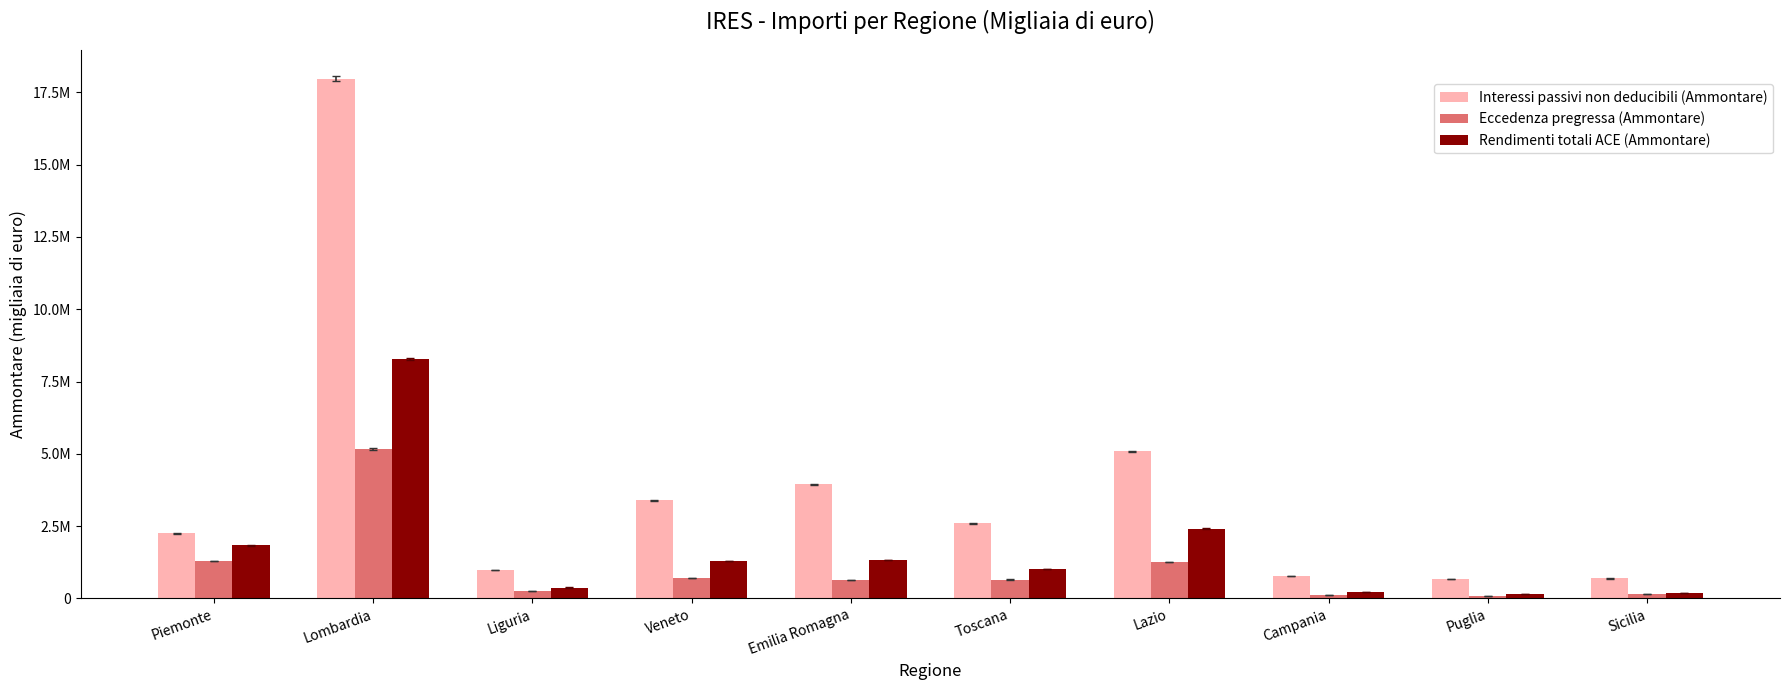

What is the difference between the second highest and second lowest values in the Interessi passivi non deducibili (Ammontare) series?

4396039